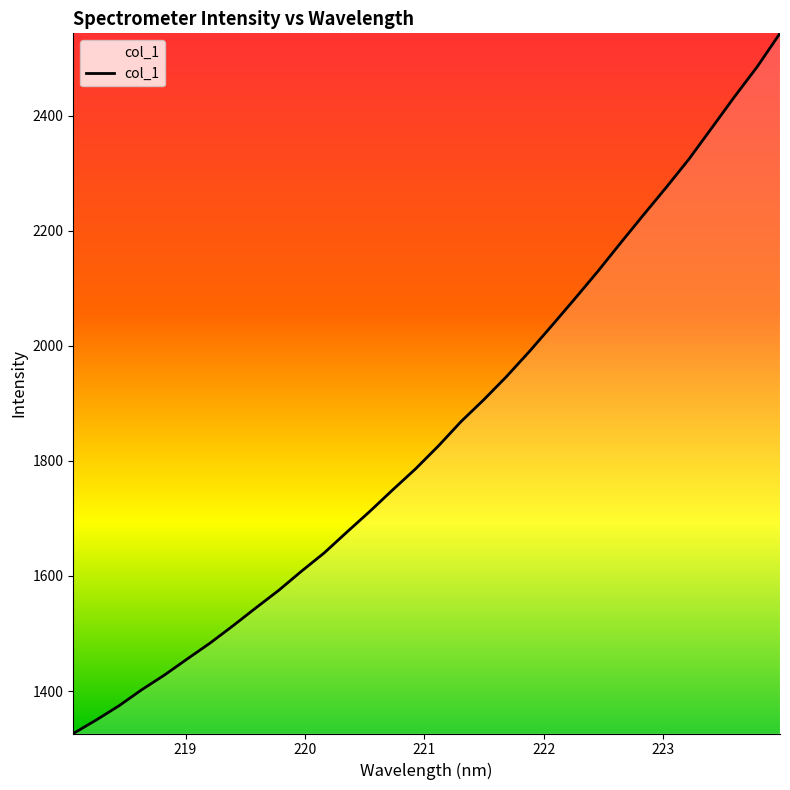

What is the maximum value shown in the chart?

2543.0